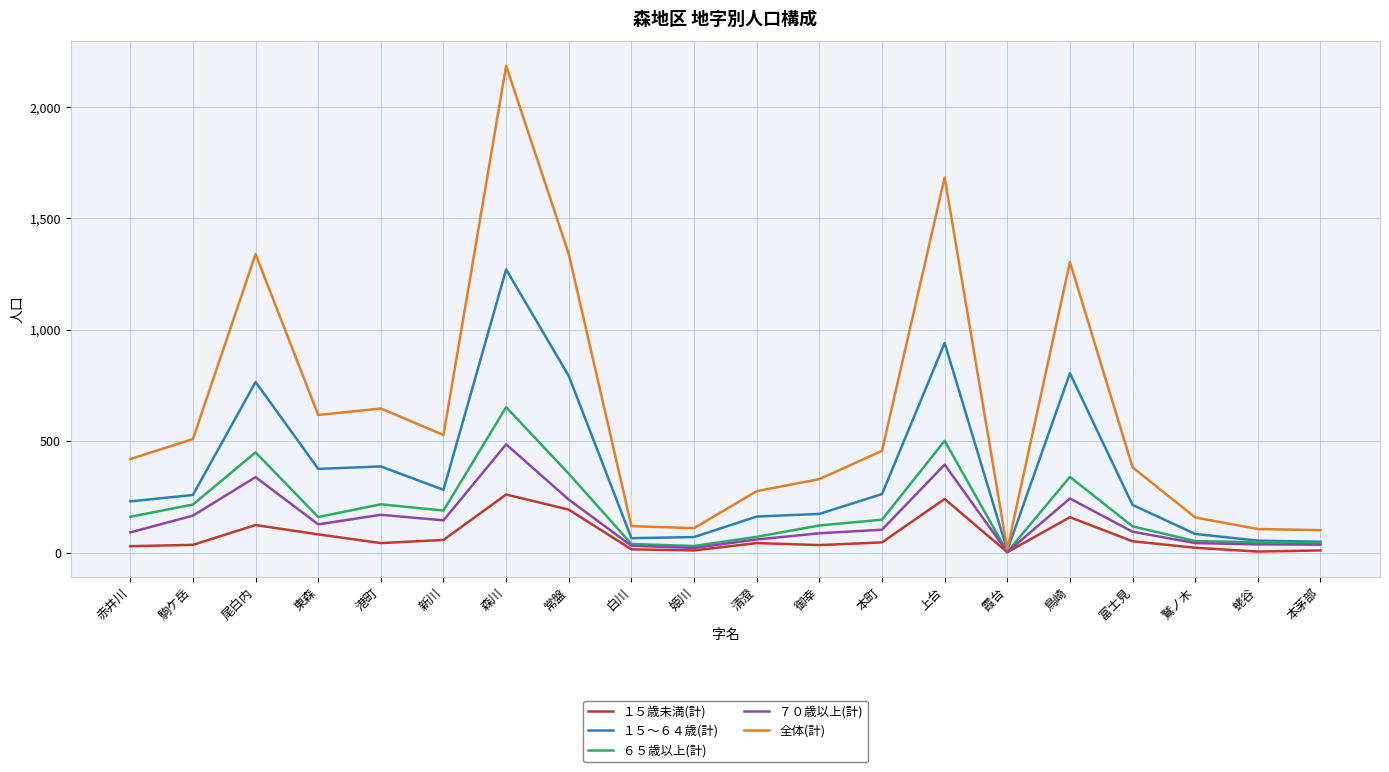

True or false: 全体(計) has a value of 911 at 新川.

False